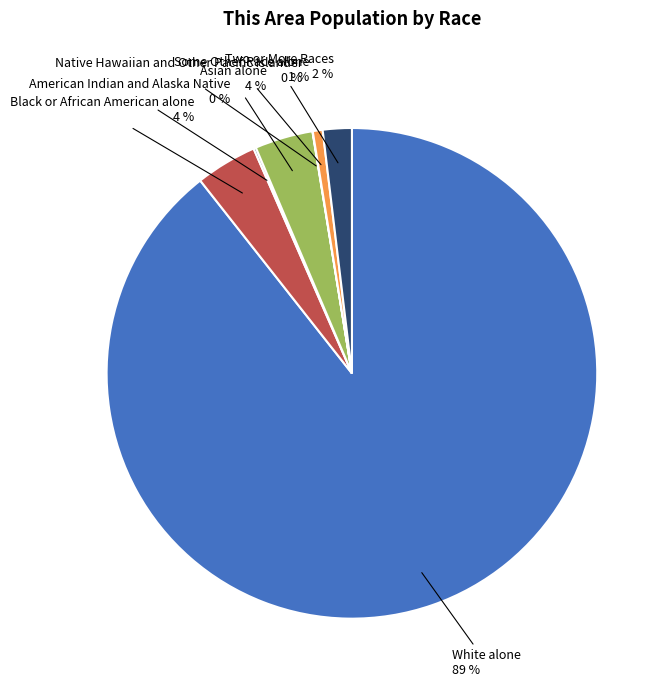

Which has a higher value, Two or More Races or Some Other Race alone?

Two or More Races